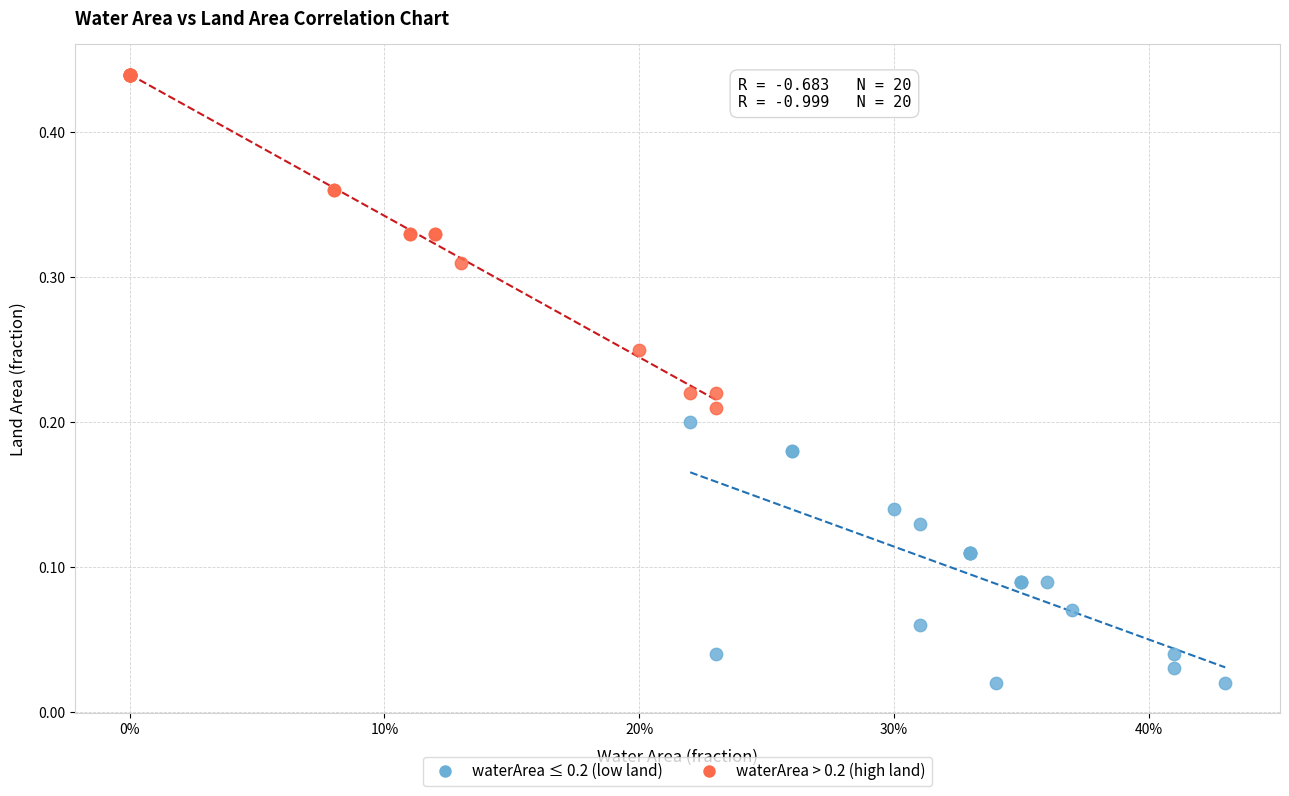

Which series reaches the maximum Y coordinate?

waterArea > 0.2 (high land)